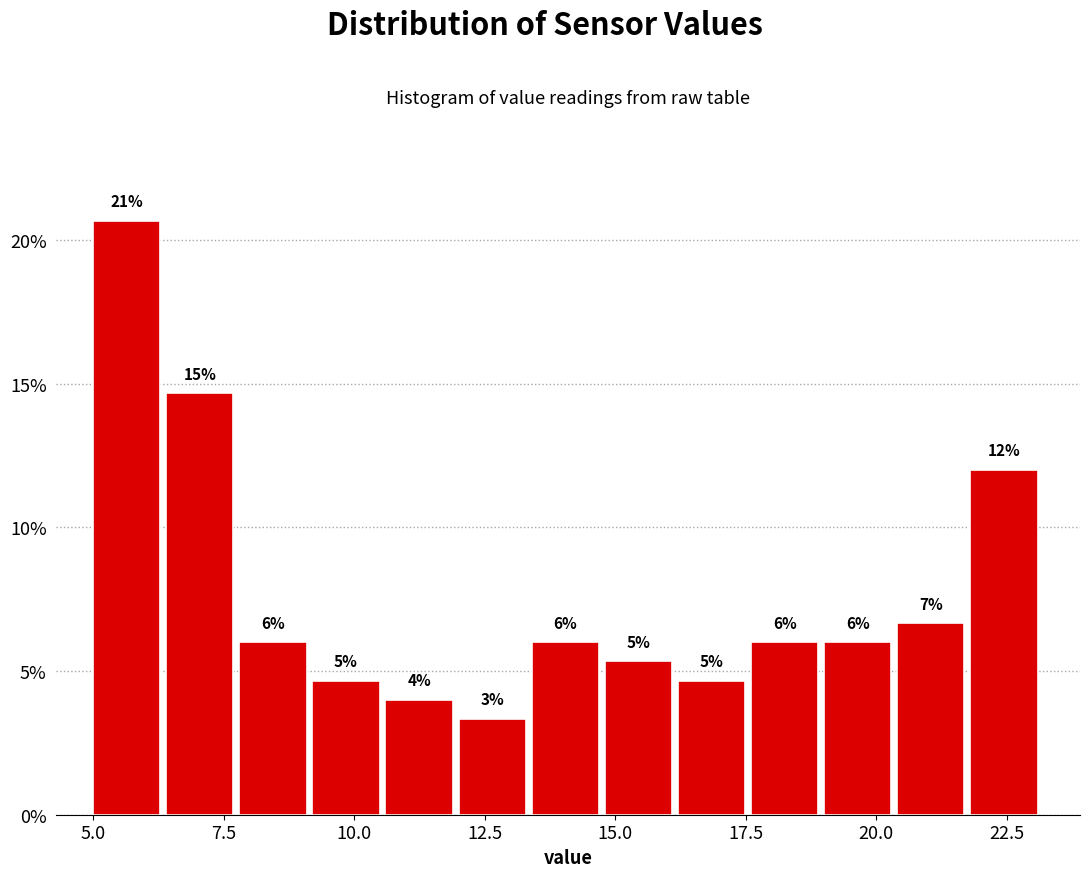

Around what value on the x-axis is the tallest bar? Give the approximate position of its centre, as read against the axis.

5.5